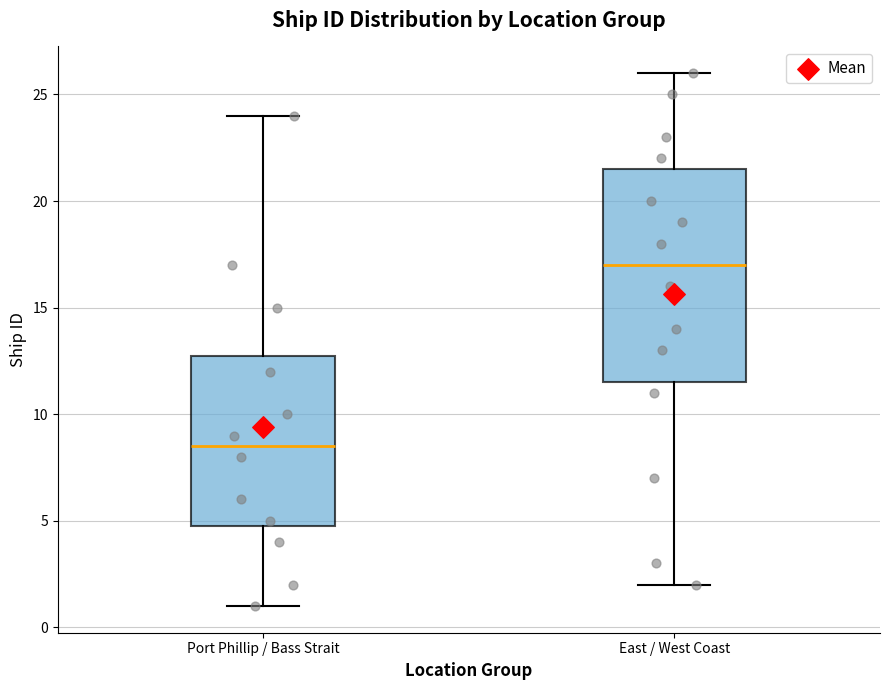

Which box is the tallest, from its lower edge to its upper edge?

East / West Coast